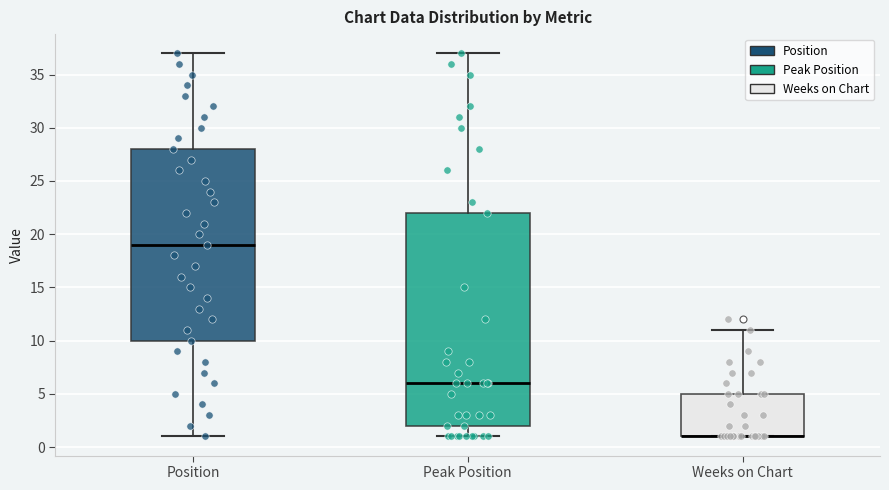

Reading left to right, read every box against the y-axis: the position of its median line, the range the box covers, and the ends of its whiskers. The values are not printed on the chart, so give them approximately, as read against the axis.

Position: median 19, box 10 to 28, whiskers 1 to 37
Peak Position: median 6, box 2 to 22, whiskers 1 to 37
Weeks on Chart: median 1 (drawn on the box's lower edge), box 1 to 5, whiskers 1 to 11